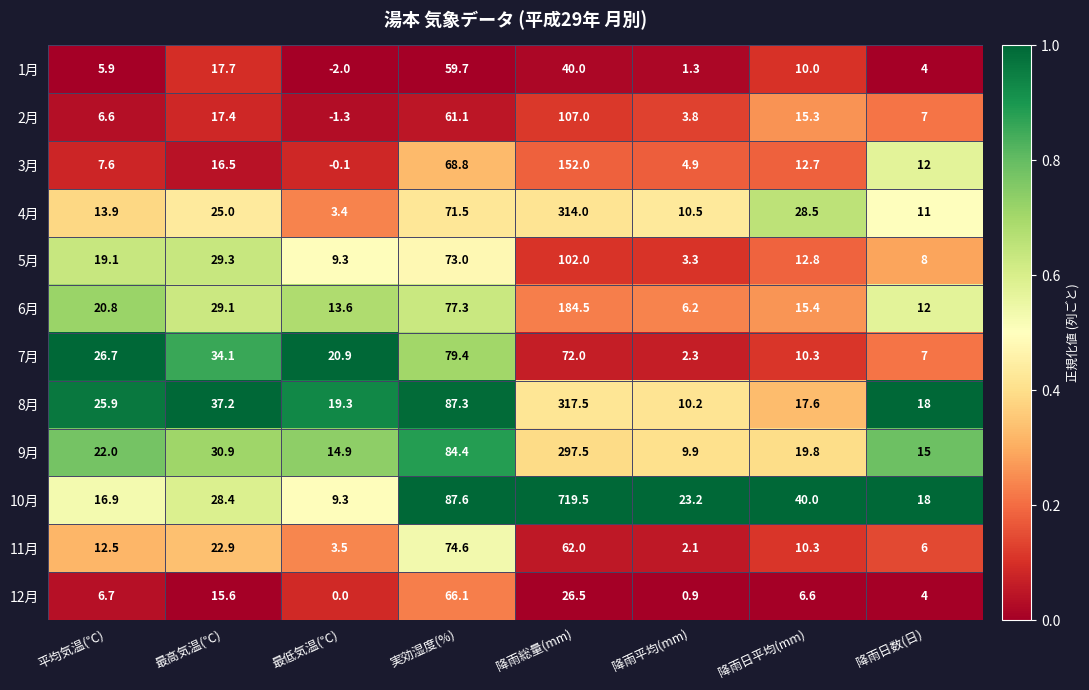

Is it true that 3月 equals 4.9 at 降雨平均(mm)?

True